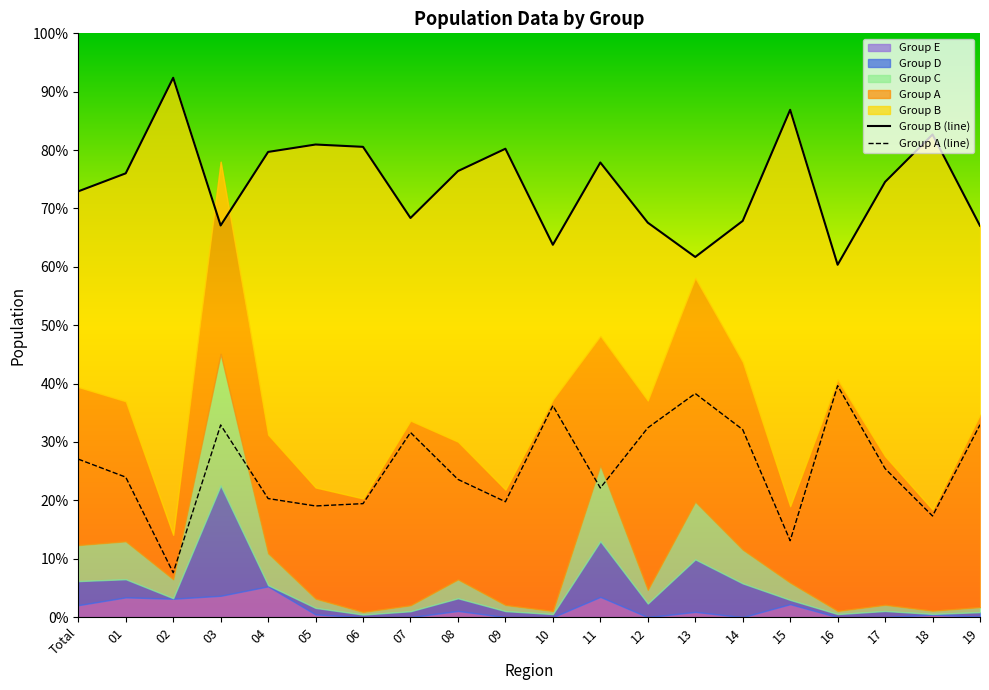

At which category is the sum across all series the highest?

17